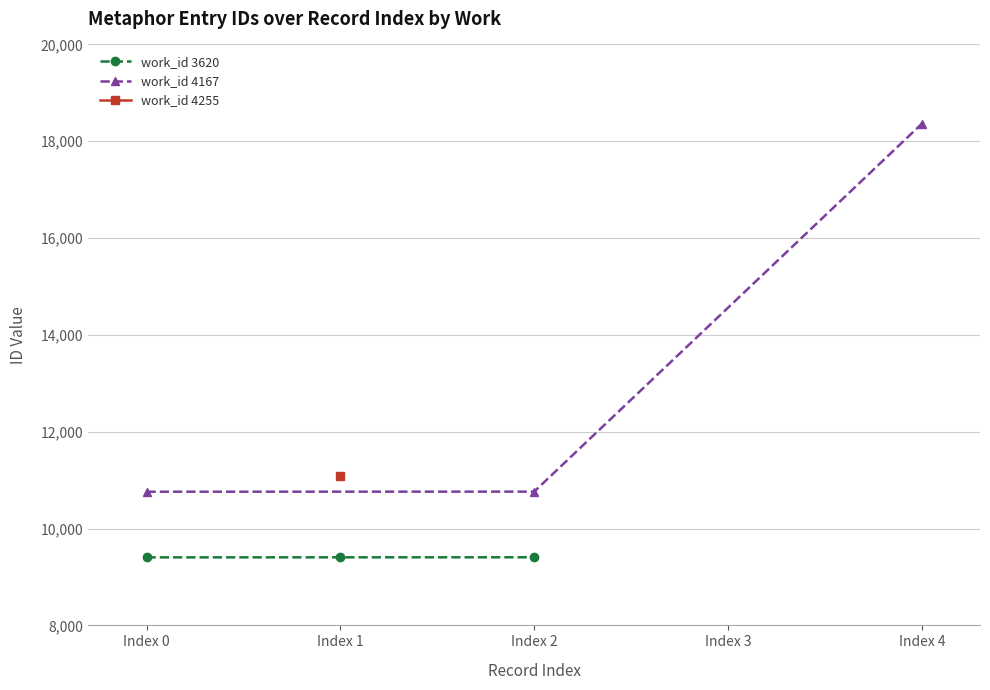

Which category has the lowest value across all series?

Index 0